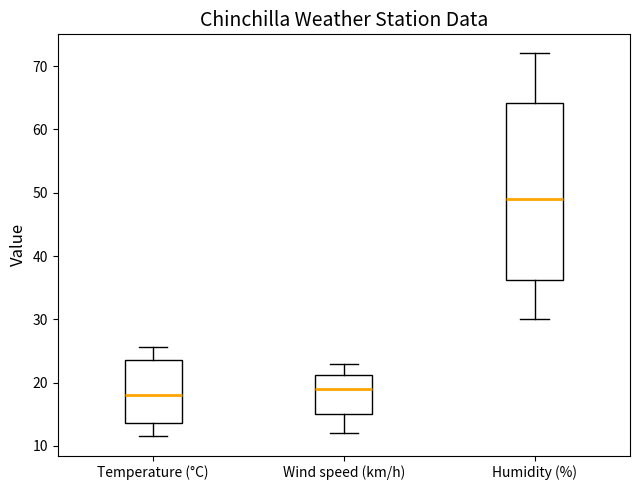

Reading left to right, transcribe this box plot: for each box, give where its median line is, the range the box spans, and where its two whiskers end, as read against the y-axis. The values are not printed on the chart, so give them approximately, as read against the axis.

Temperature (°C): median 18, box 14 to 24, whiskers 12 to 26
Wind speed (km/h): median 19, box 15 to 21, whiskers 12 to 23
Humidity (%): median 49, box 36 to 64, whiskers 30 to 72